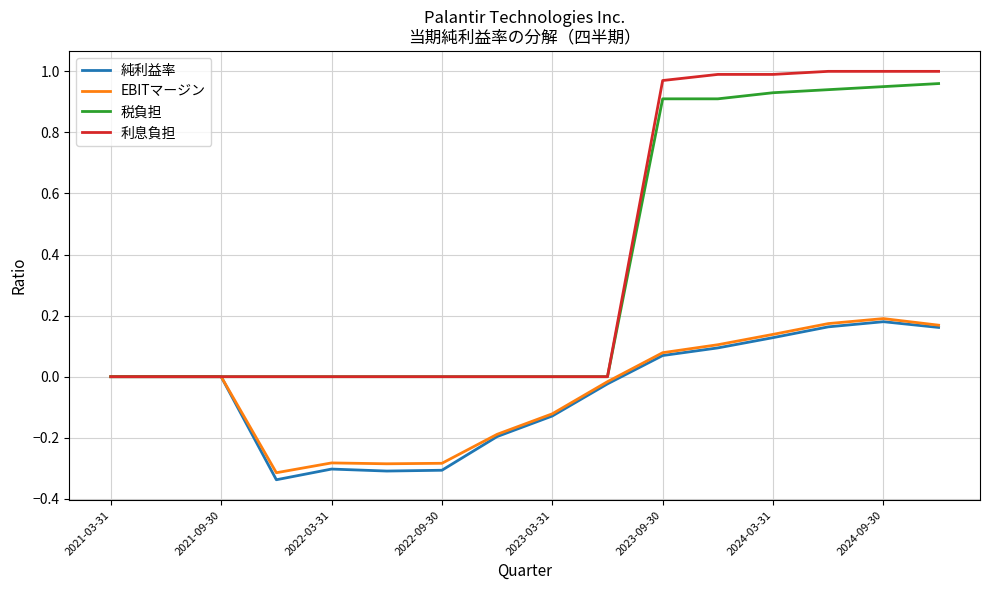

Which series has the widest spread of values?

利息負担